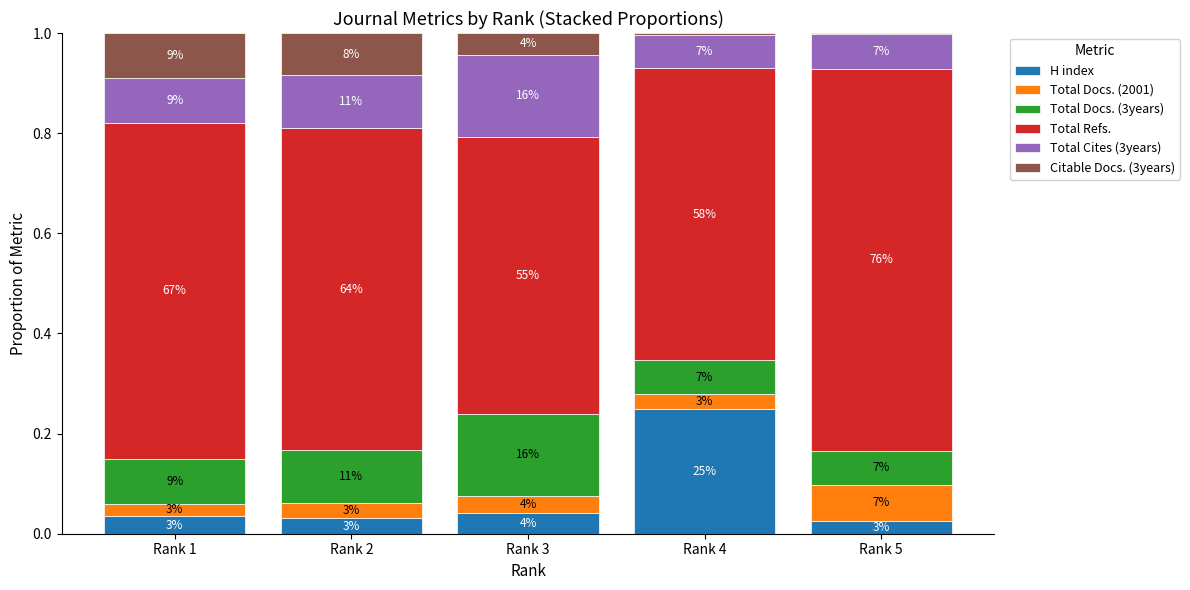

Between Rank 4 and Rank 5, which is larger?

Rank 4